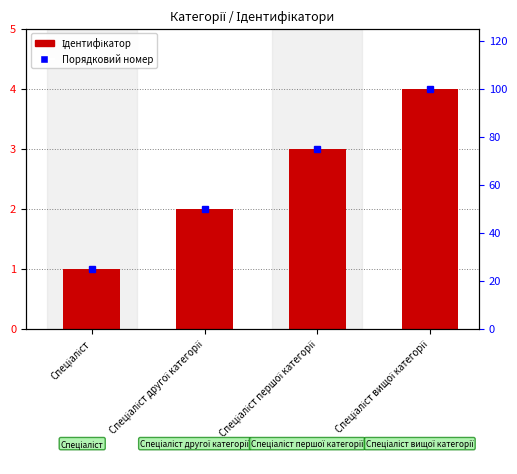

Reading left to right, transcribe all the data shown in this chart.

1	2	3	4